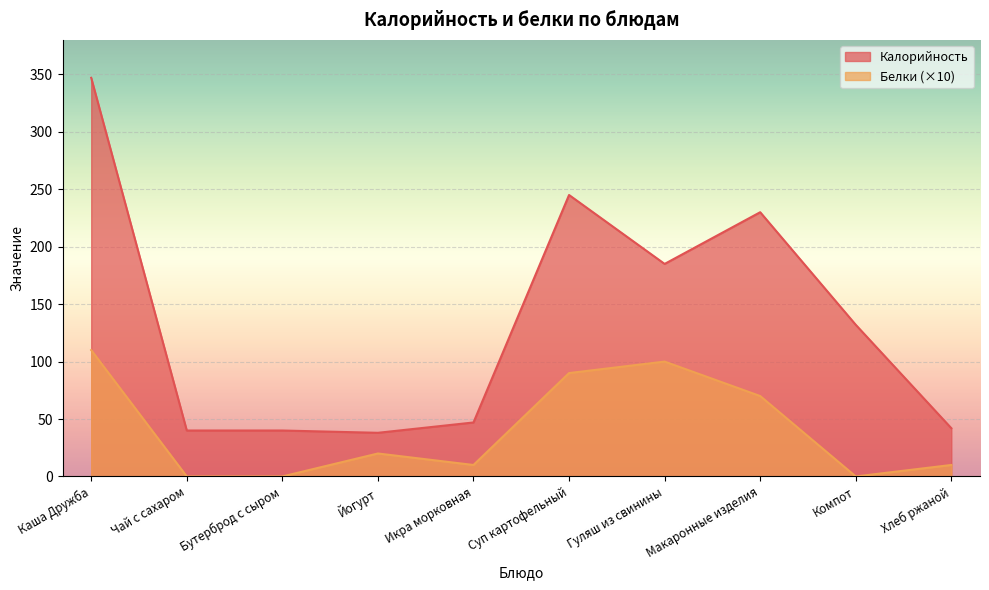

True or false: Калорийность and Белки intersect in this chart.

False